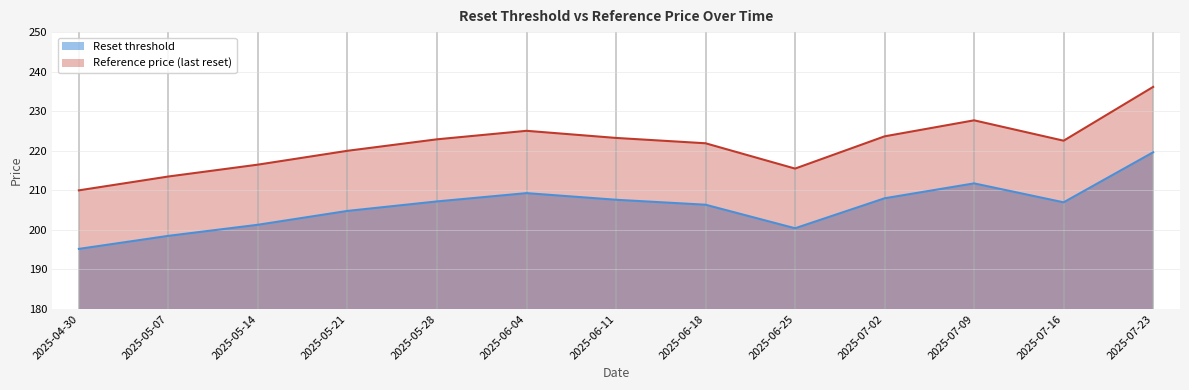

What are all the series names shown in the legend?

Reset threshold, Reference price (last reset)